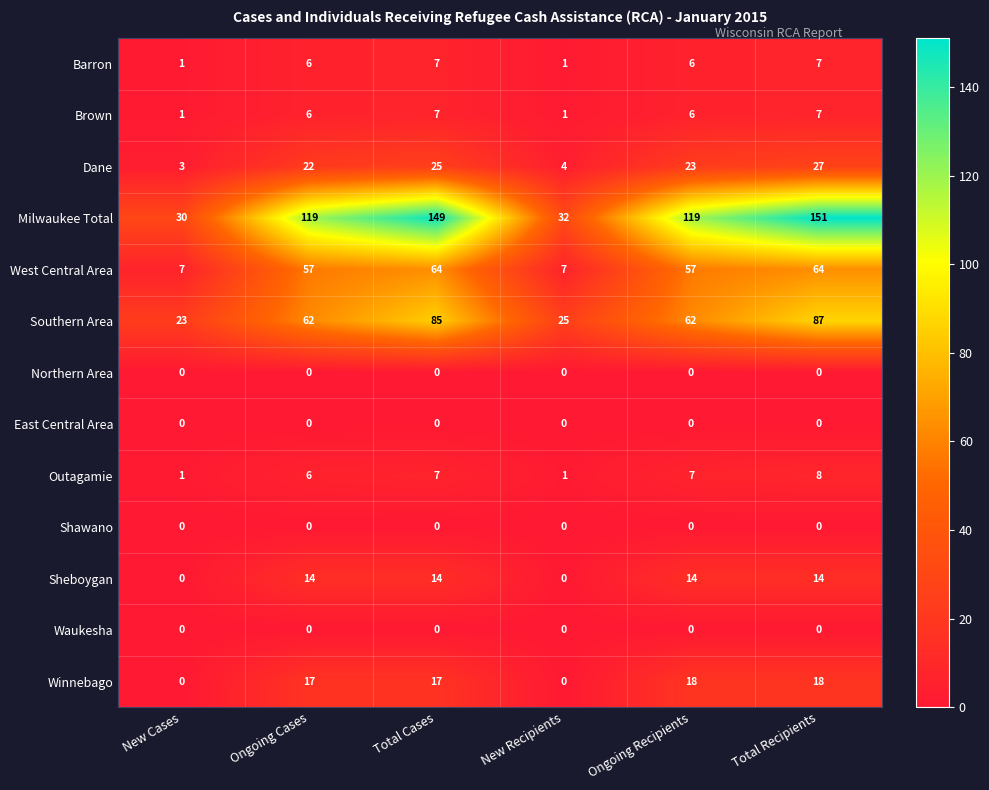

What is the difference between the highest and lowest values at Total Recipients?

151